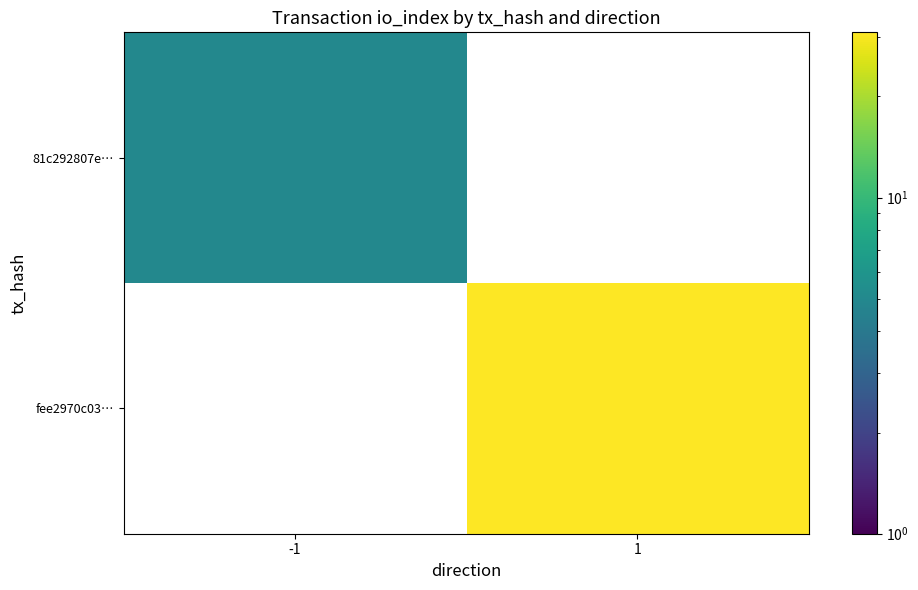

At 1, list the series in order from smallest to largest.

81c292807e…, fee2970c03…